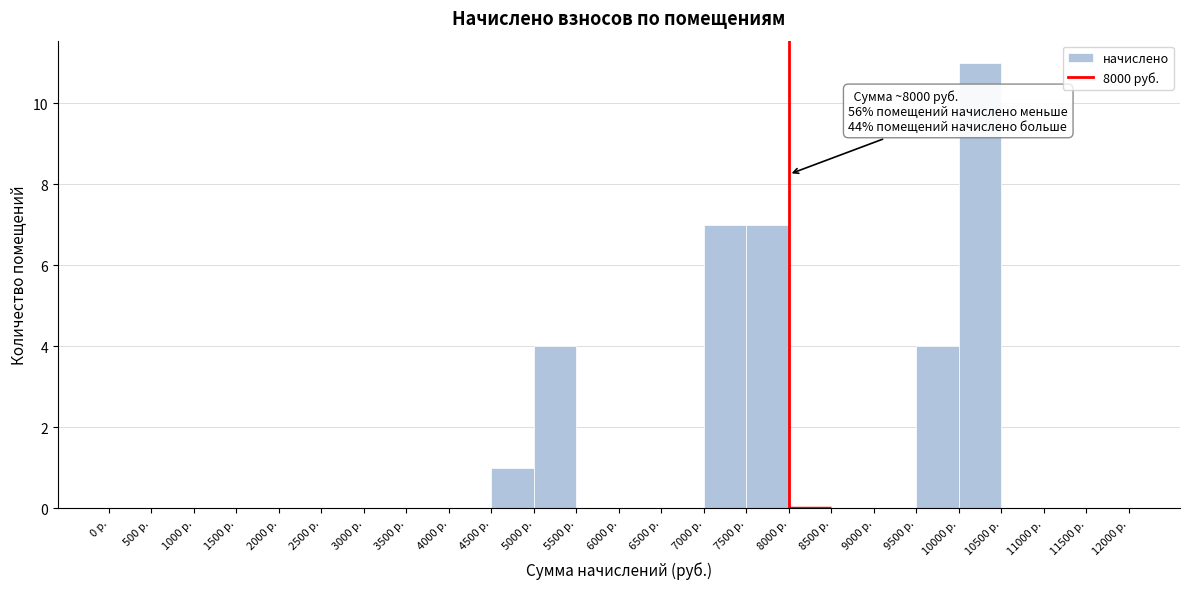

Over which range of the x-axis is the bar tallest?

10000 to 10500